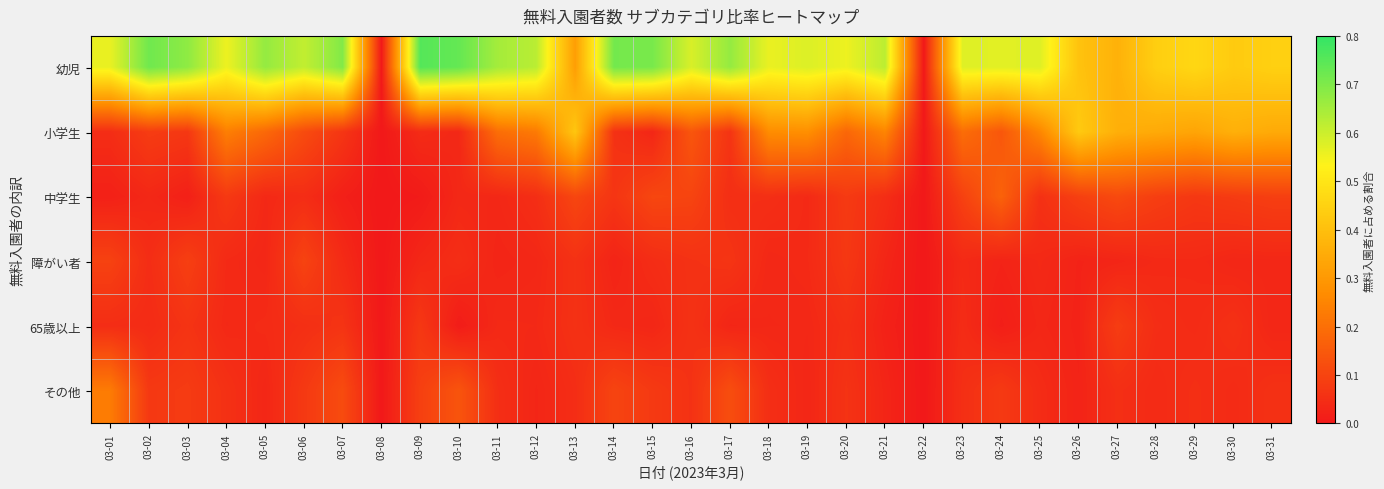

Which series changed the most between 03-08 and 03-15?

幼児